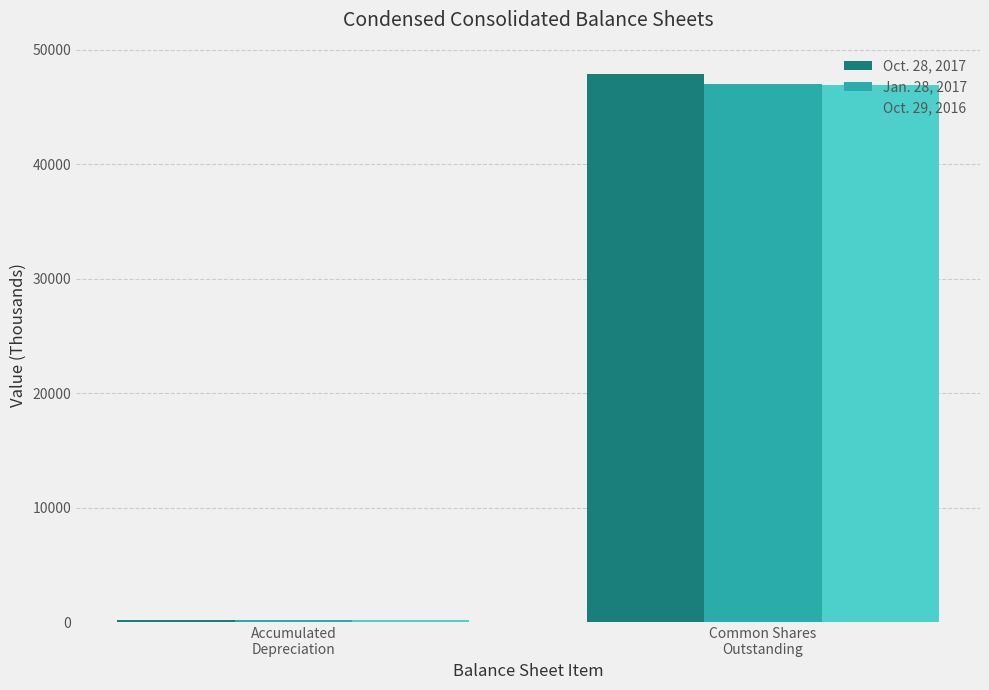

Reading left to right, what are all the values shown in this chart?

Oct. 28, 2017: Accumulated
Depreciation=236.6	Common Shares
Outstanding=47867.6
Jan. 28, 2017: Accumulated
Depreciation=218.3	Common Shares
Outstanding=47018.9
Oct. 29, 2016: Accumulated
Depreciation=212.7	Common Shares
Outstanding=46919.4